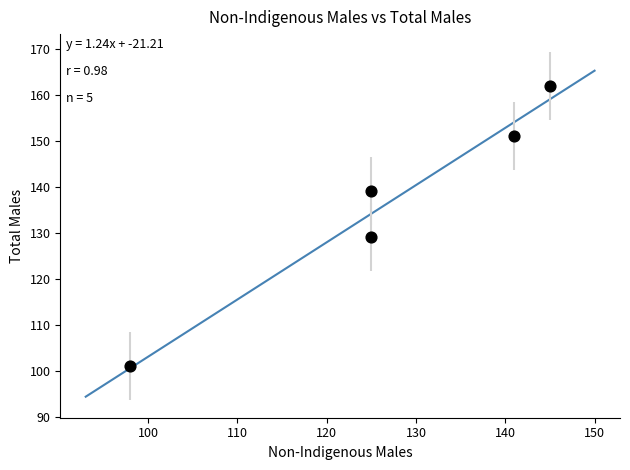

What is the range of Y values (max minus min)?

61